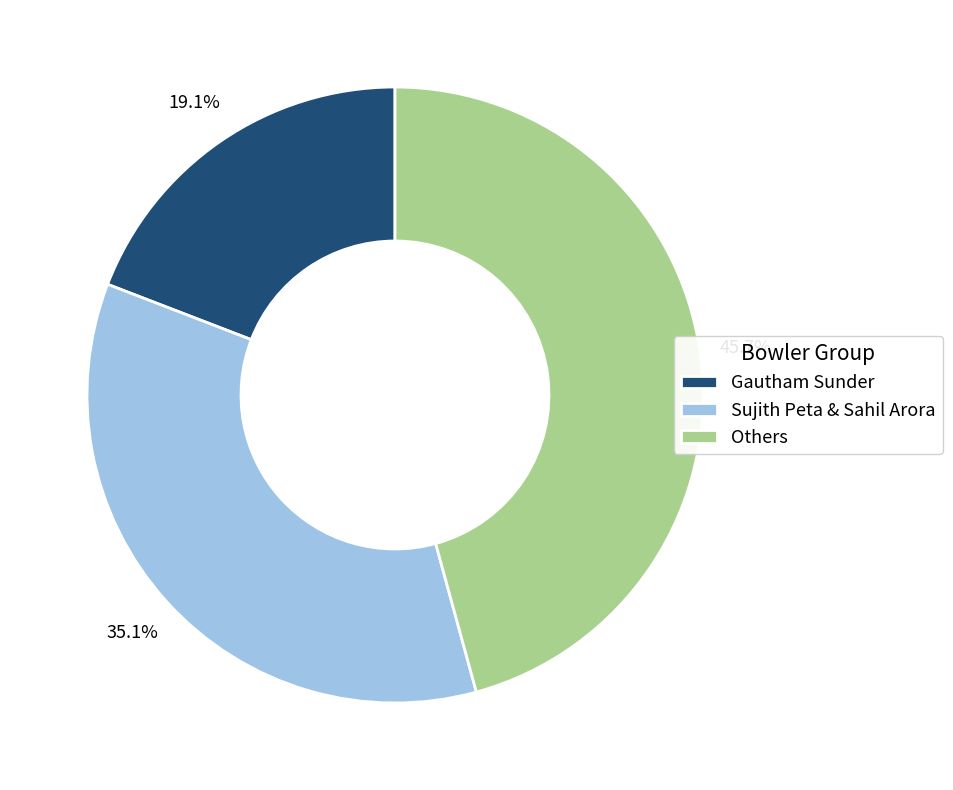

How many segments does this pie chart have?

3